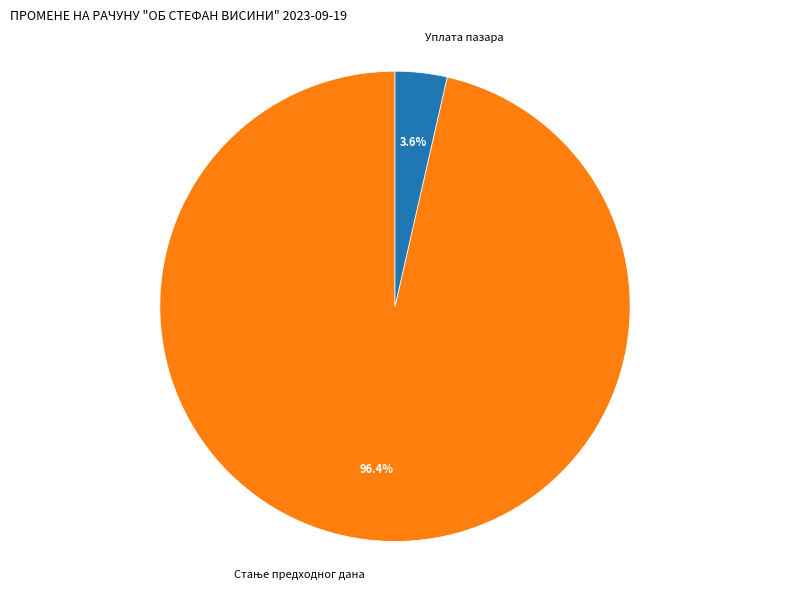

What portion of the pie excludes Уплата пазара?

96.4%